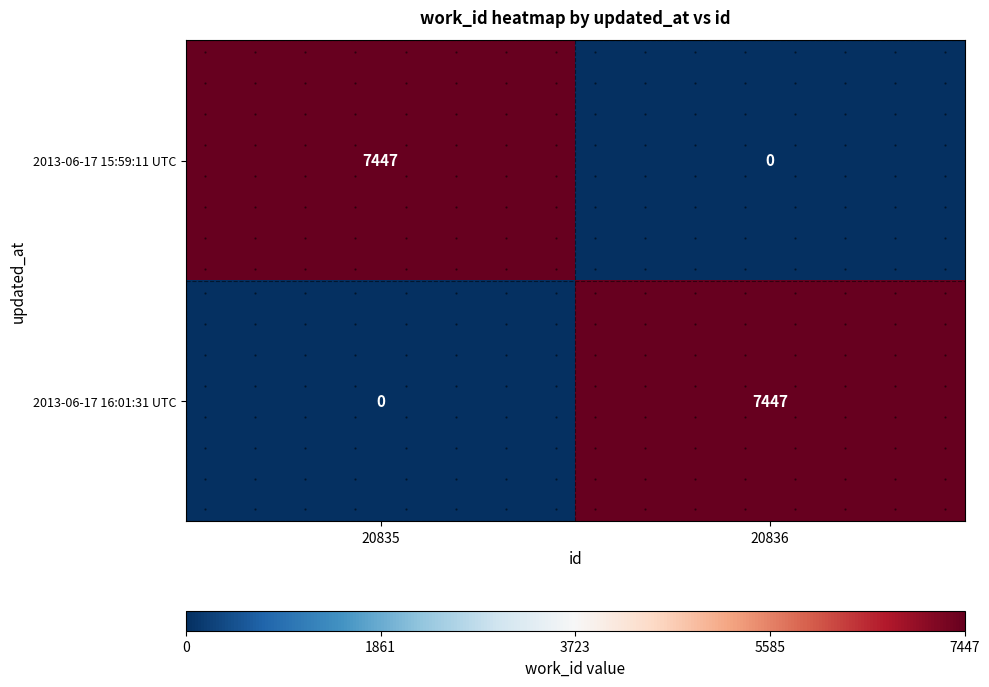

Between 20835 and 20836, which is larger?

20835